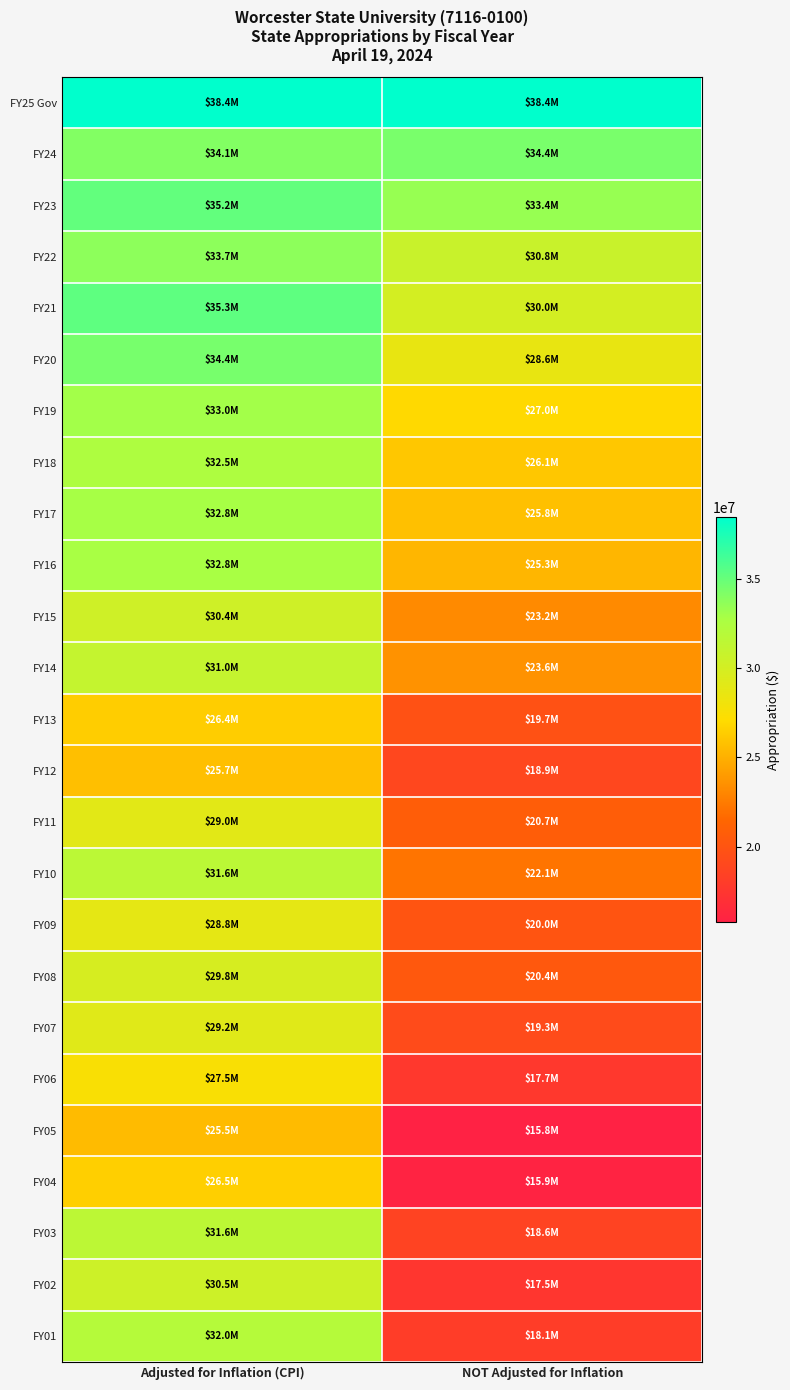

Reading left to right, what are all the values shown in this chart?

FY25 Gov: Adjusted for Inflation (CPI)=38449136	NOT Adjusted for Inflation=38449136
FY24: Adjusted for Inflation (CPI)=34107617	NOT Adjusted for Inflation=34409139
FY23: Adjusted for Inflation (CPI)=35162228	NOT Adjusted for Inflation=33386414
FY22: Adjusted for Inflation (CPI)=33739186	NOT Adjusted for Inflation=30751398
FY21: Adjusted for Inflation (CPI)=35298304	NOT Adjusted for Inflation=30021800
FY20: Adjusted for Inflation (CPI)=34426084	NOT Adjusted for Inflation=28624744
FY19: Adjusted for Inflation (CPI)=32971310	NOT Adjusted for Inflation=26988574
FY18: Adjusted for Inflation (CPI)=32509359	NOT Adjusted for Inflation=26069976
FY17: Adjusted for Inflation (CPI)=32847260	NOT Adjusted for Inflation=25763413
FY16: Adjusted for Inflation (CPI)=32825784	NOT Adjusted for Inflation=25276325
FY15: Adjusted for Inflation (CPI)=30365653	NOT Adjusted for Inflation=23227658
FY14: Adjusted for Inflation (CPI)=31049327	NOT Adjusted for Inflation=23581888
FY13: Adjusted for Inflation (CPI)=26398450	NOT Adjusted for Inflation=19742376
FY12: Adjusted for Inflation (CPI)=25708807	NOT Adjusted for Inflation=18907943
FY11: Adjusted for Inflation (CPI)=29012825	NOT Adjusted for Inflation=20729155
FY10: Adjusted for Inflation (CPI)=31605221	NOT Adjusted for Inflation=22142131
FY09: Adjusted for Inflation (CPI)=28818168	NOT Adjusted for Inflation=19992784
FY08: Adjusted for Inflation (CPI)=29780738	NOT Adjusted for Inflation=20375221
FY07: Adjusted for Inflation (CPI)=29200161	NOT Adjusted for Inflation=19263386
FY06: Adjusted for Inflation (CPI)=27477855	NOT Adjusted for Inflation=17668005
FY05: Adjusted for Inflation (CPI)=25493930	NOT Adjusted for Inflation=15795659
FY04: Adjusted for Inflation (CPI)=26493632	NOT Adjusted for Inflation=15936249
FY03: Adjusted for Inflation (CPI)=31556524	NOT Adjusted for Inflation=18571978
FY02: Adjusted for Inflation (CPI)=30451904	NOT Adjusted for Inflation=17535568
FY01: Adjusted for Inflation (CPI)=31989701	NOT Adjusted for Inflation=18100584